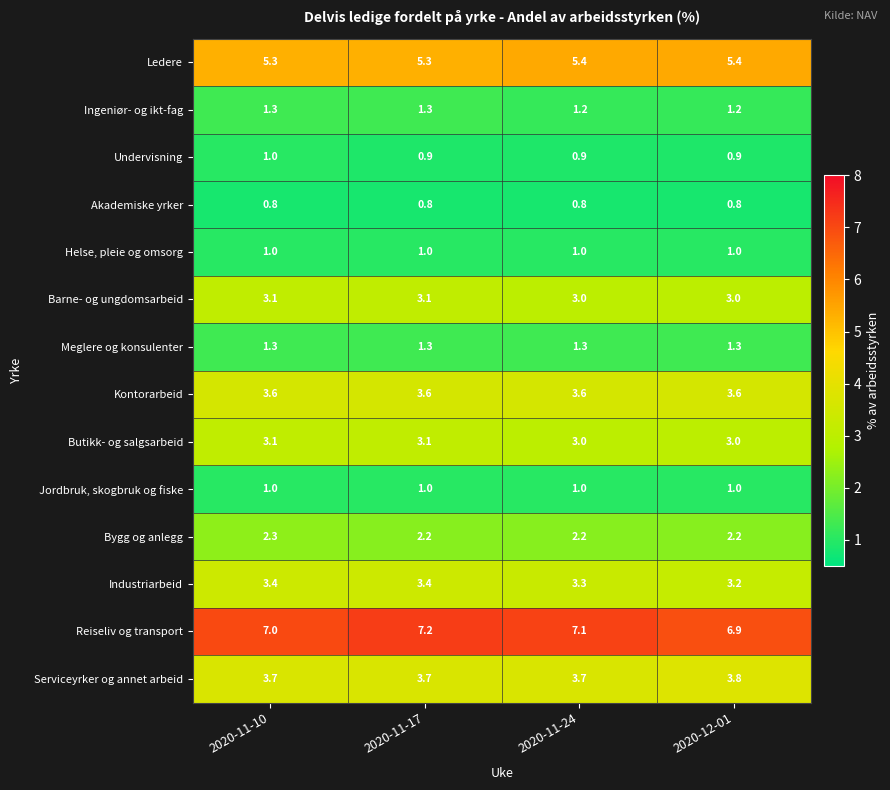

What is the difference between the highest and lowest values at 2020-11-24?

6.3